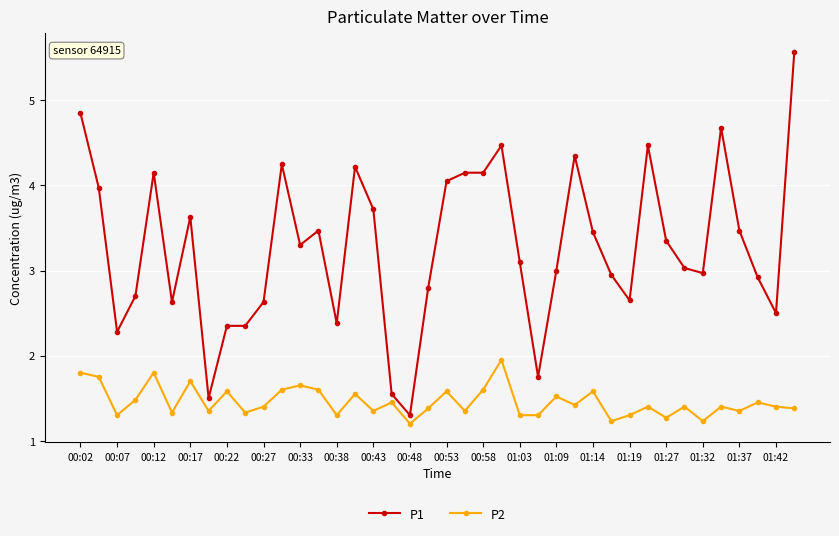

What is the greatest value displayed?

5.6